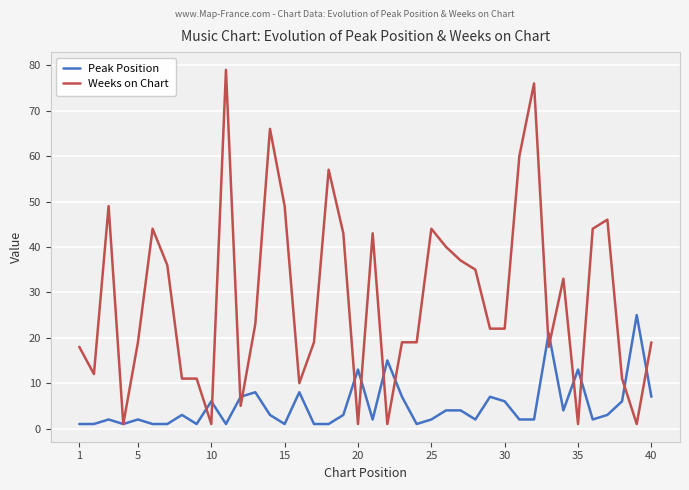

List the series in order of their overall mean, lowest first.

Peak Position, Weeks on Chart